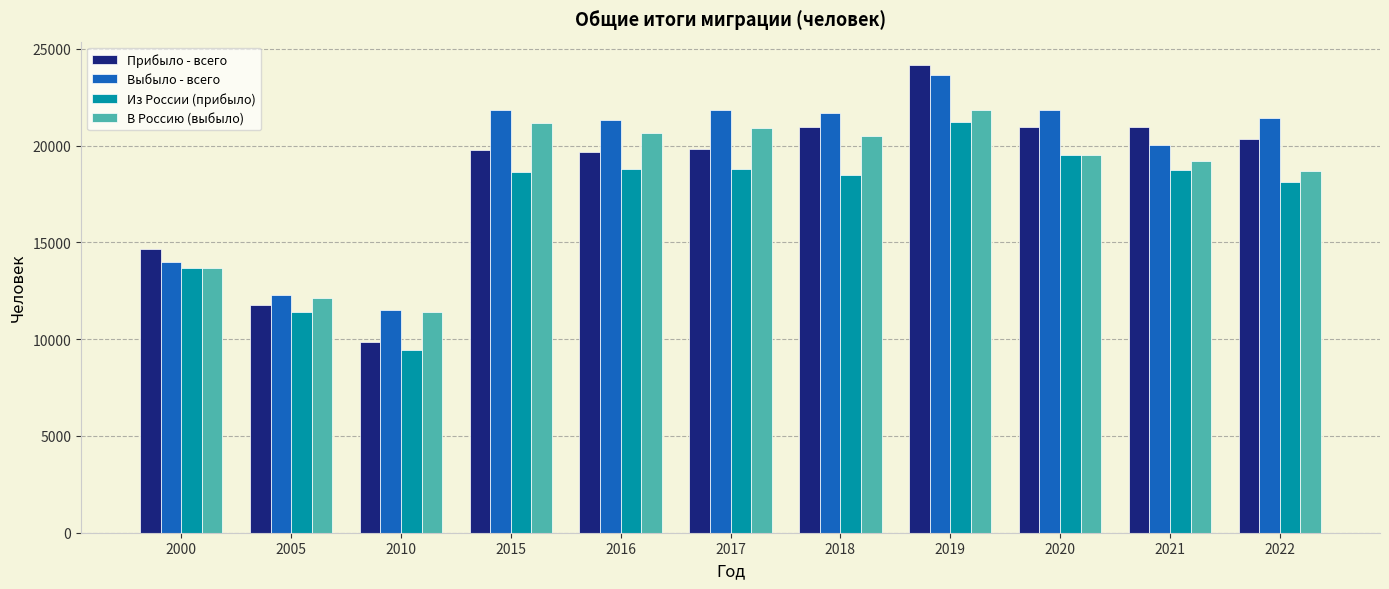

Which series has the largest total across all categories?

Выбыло - всего